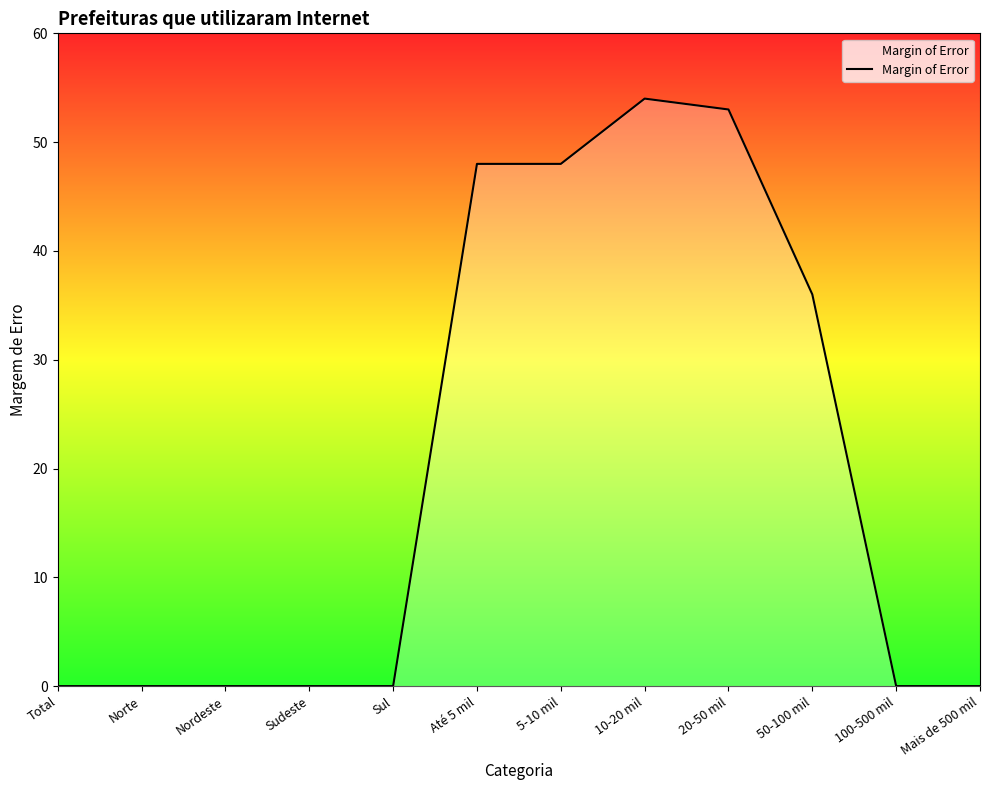

What is the change in value from Total to Até 5 mil?

+48